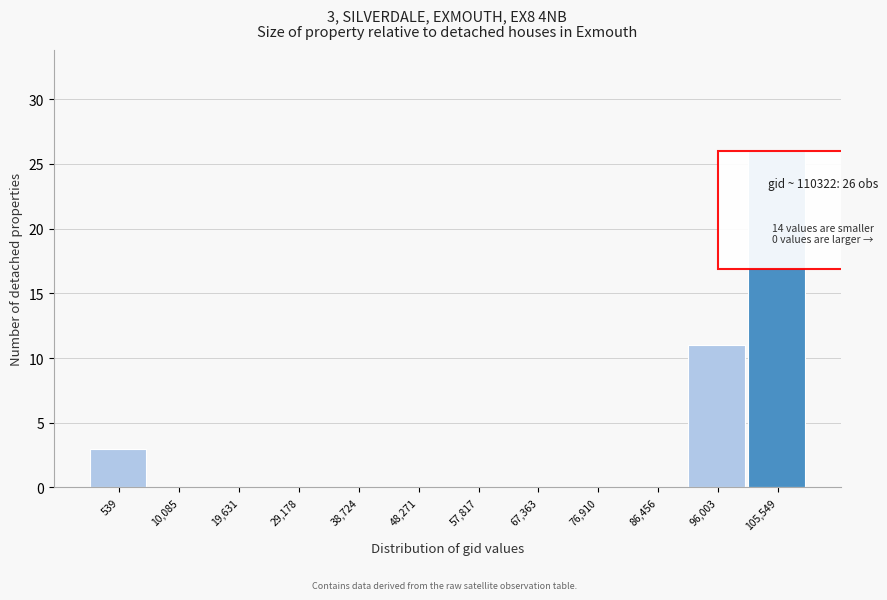

Reading right to left, list all the values displayed in this chart.

105,549=26	96,003=11	86,456=0	76,910=0	67,363=0	57,817=0	48,271=0	38,724=0	29,178=0	19,631=0	10,085=0	539=3